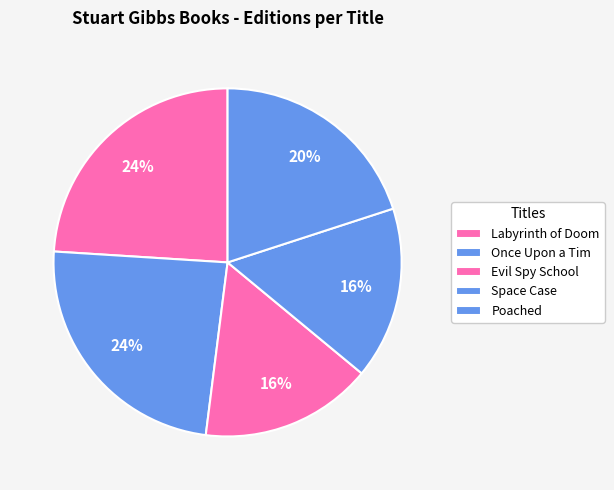

How many segments does this pie chart have?

5